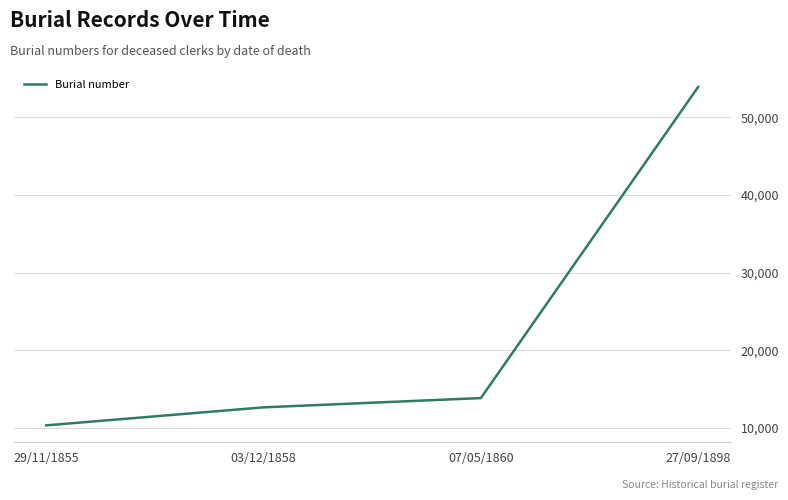

Which category has the highest value across all series?

27/09/1898